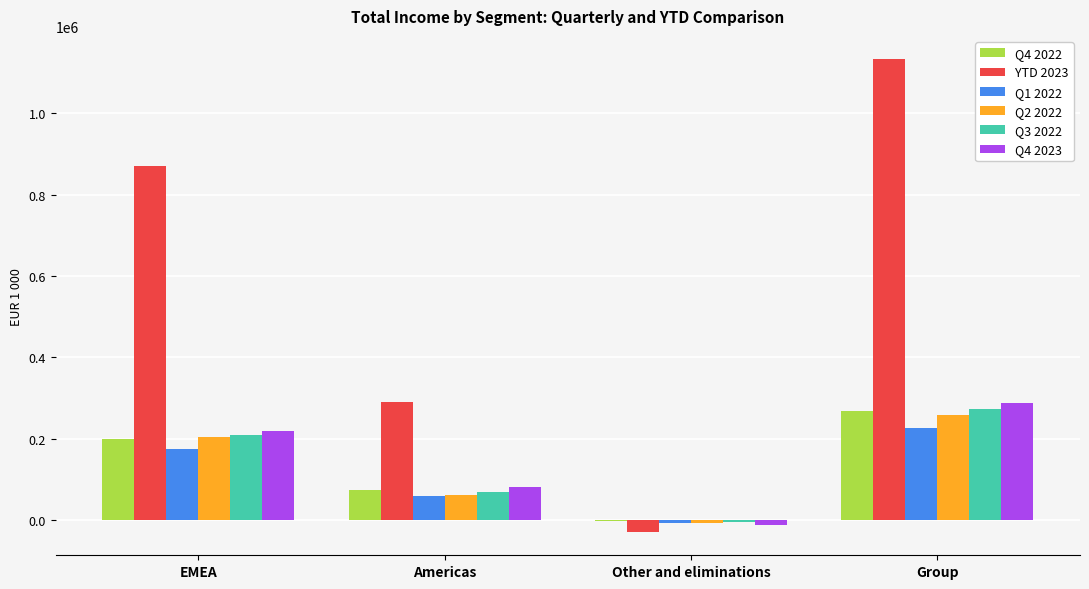

What are all the series names shown in the legend?

Q4 2022, YTD 2023, Q1 2022, Q2 2022, Q3 2022, Q4 2023